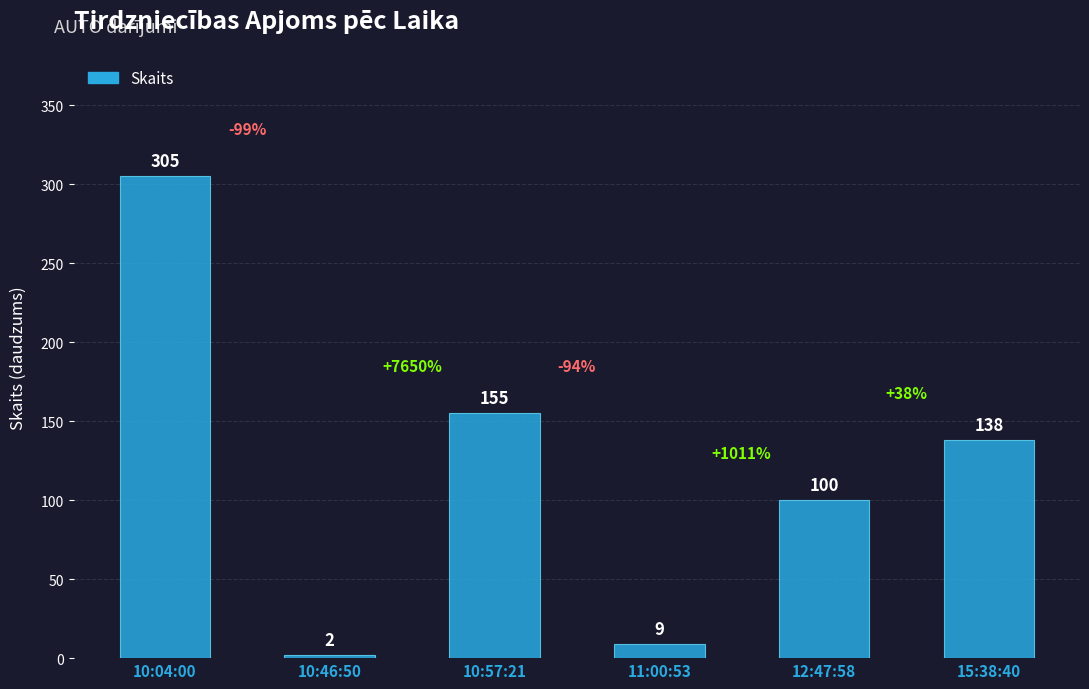

How many bars are there in total?

6